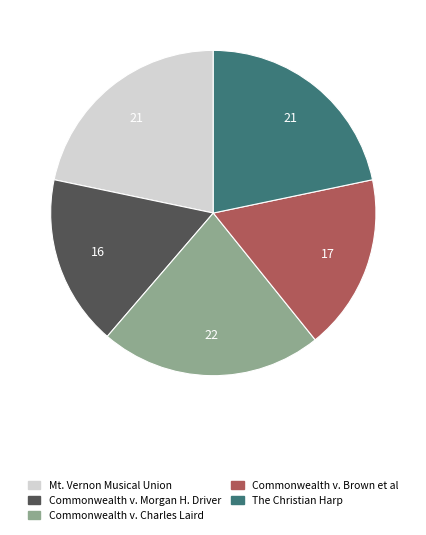

Combined, do Mt. Vernon Musical Union and Commonwealth v. Morgan H. Driver account for over 50%?

No